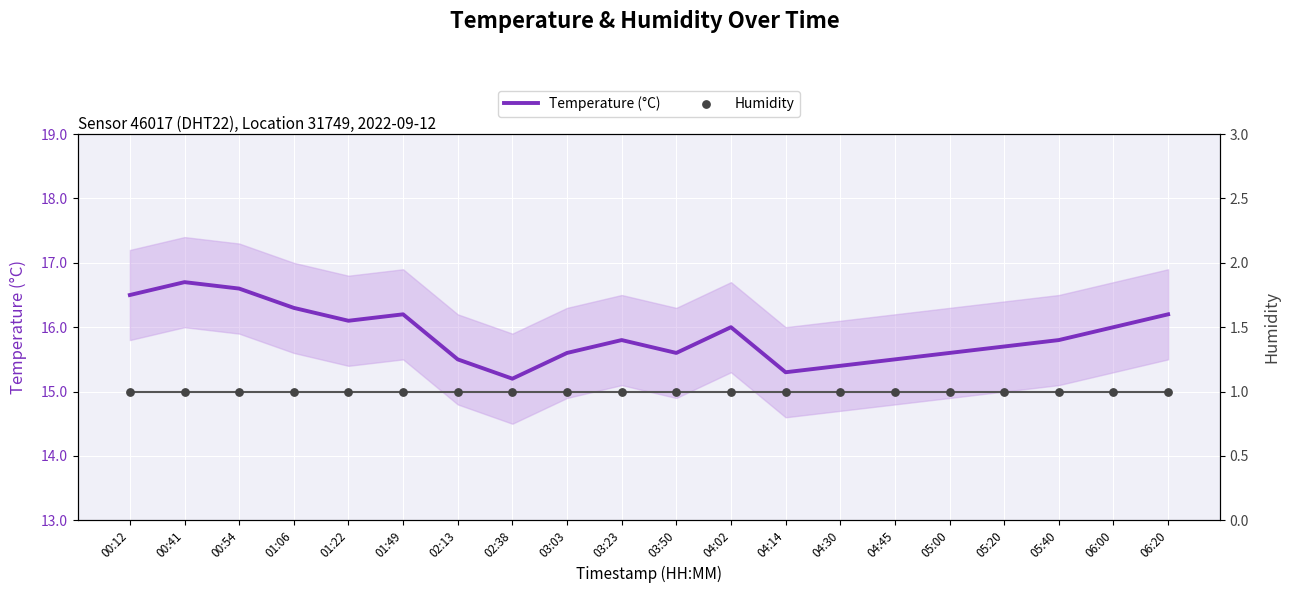

Which series reaches the minimum Y coordinate?

Humidity